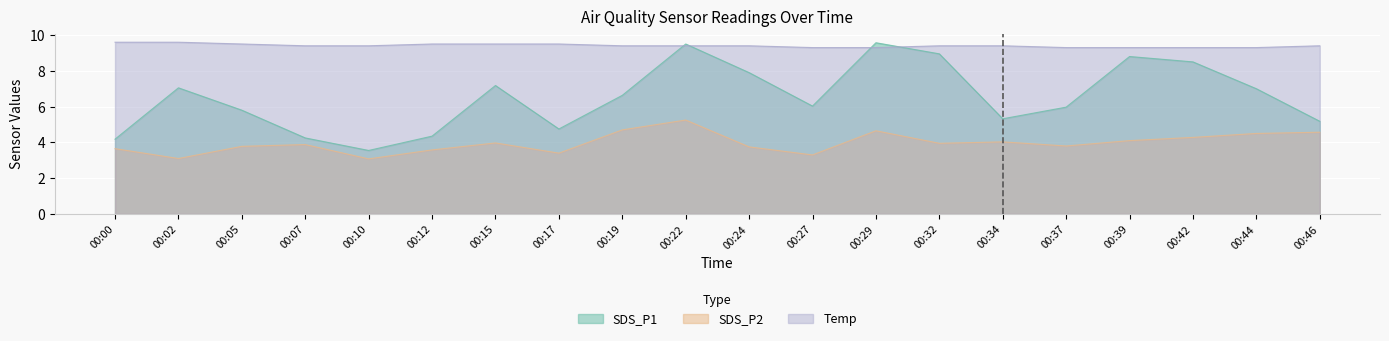

True or false: SDS_P1 and Temp intersect in this chart.

True